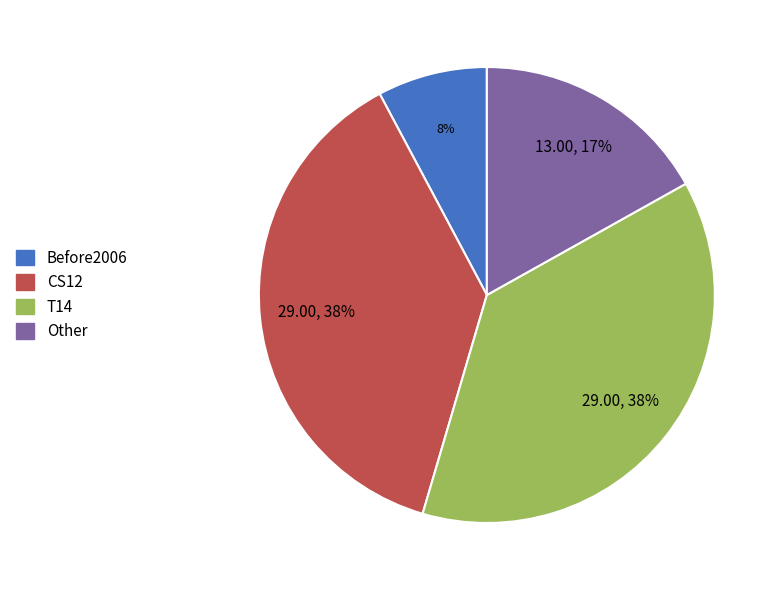

What is the smallest slice in the pie chart?

Before2006